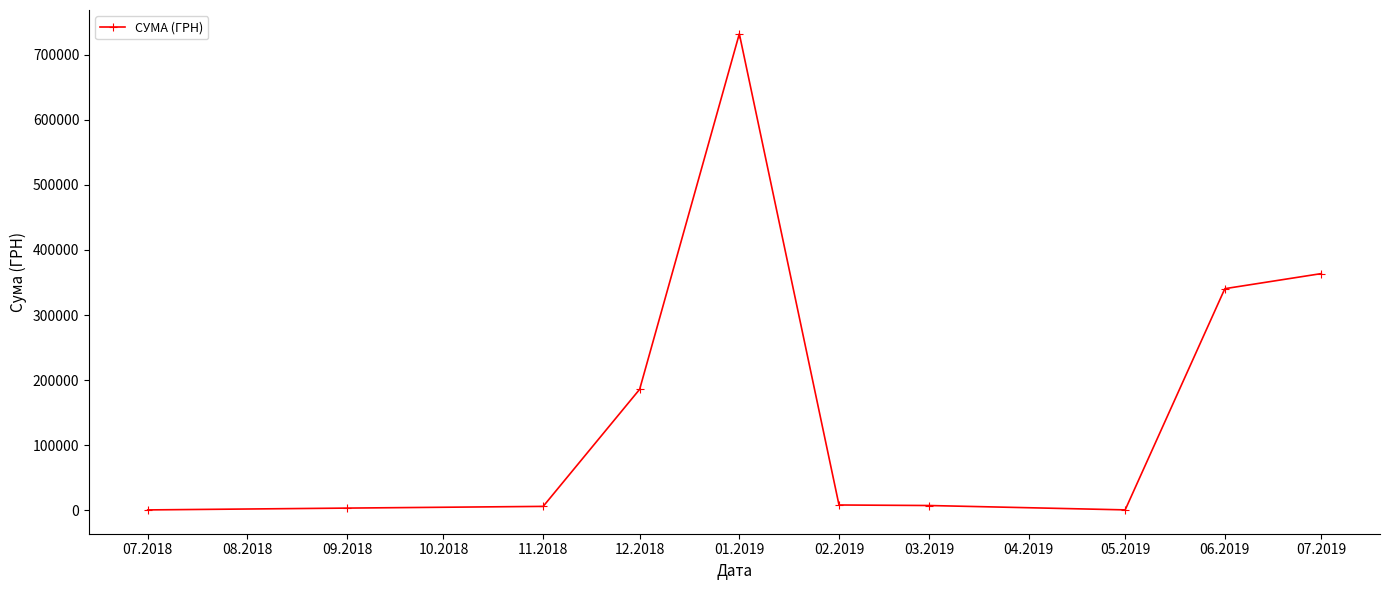

What is the change in value from 07.2018 to 01.2019?

+731194.0